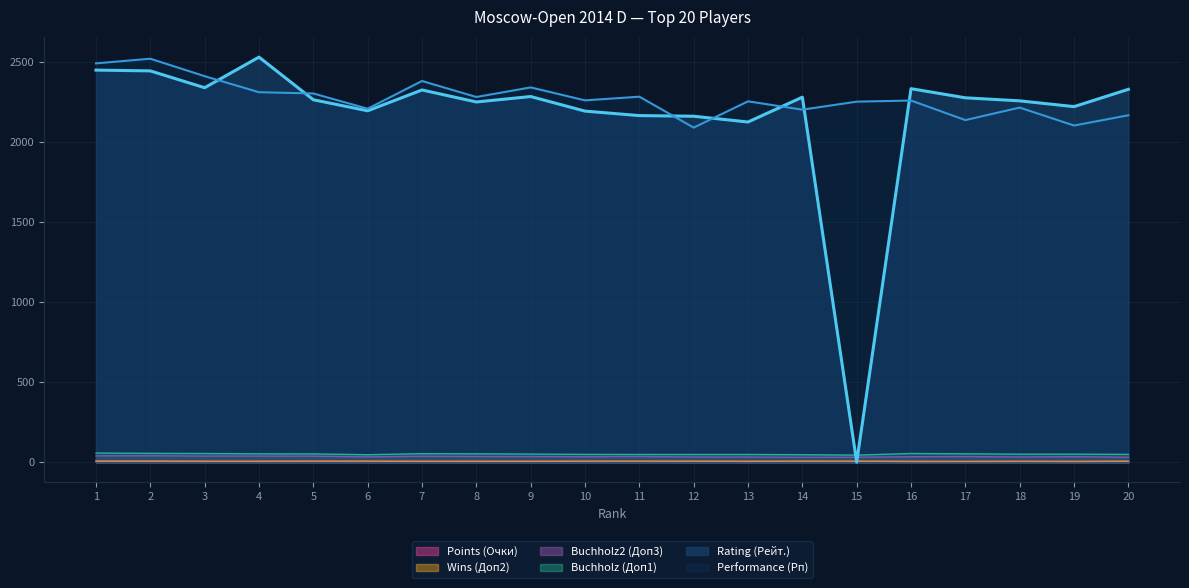

The Points (Очки) series shows 10.6 at 1. True or false?

False